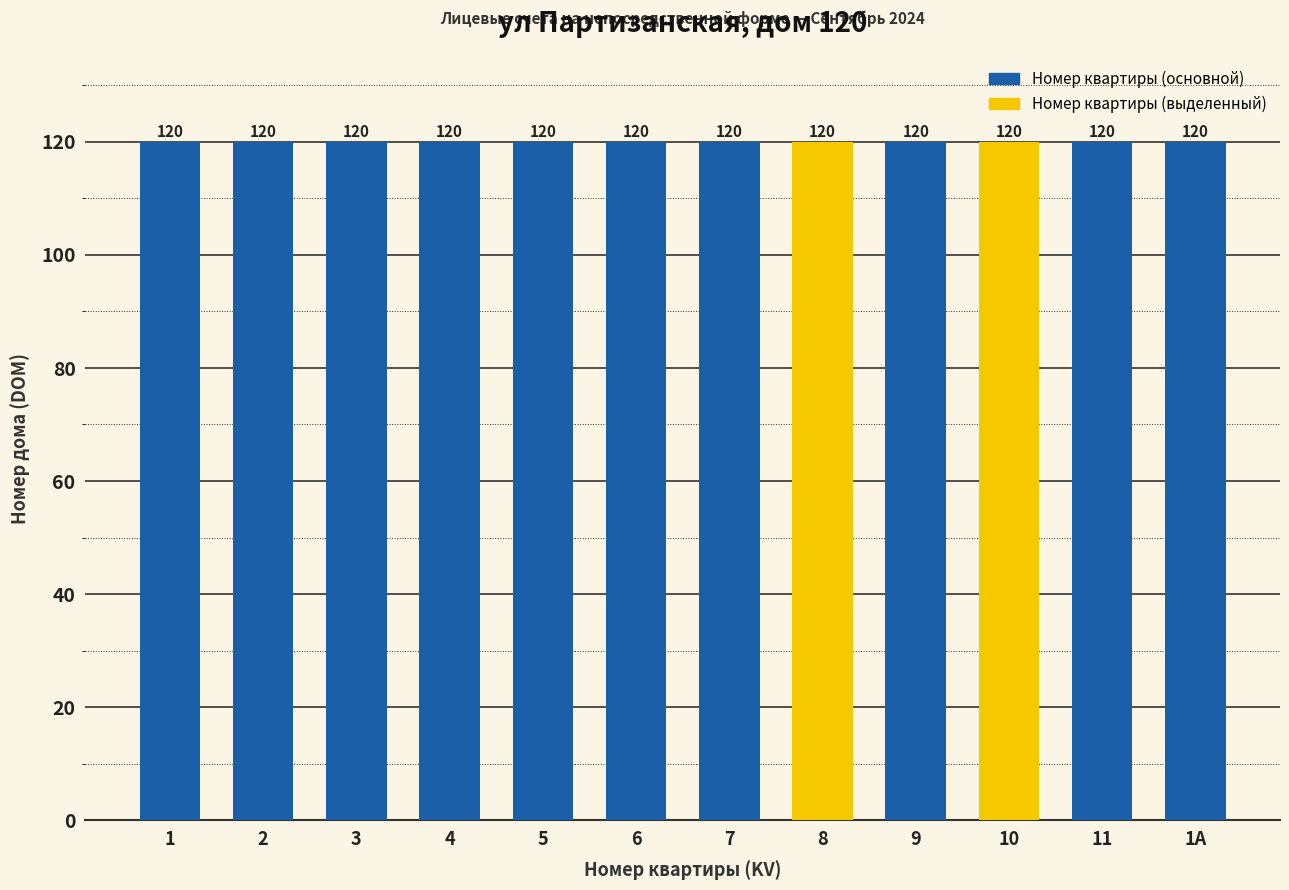

Which label corresponds to the smallest value in the chart?

1